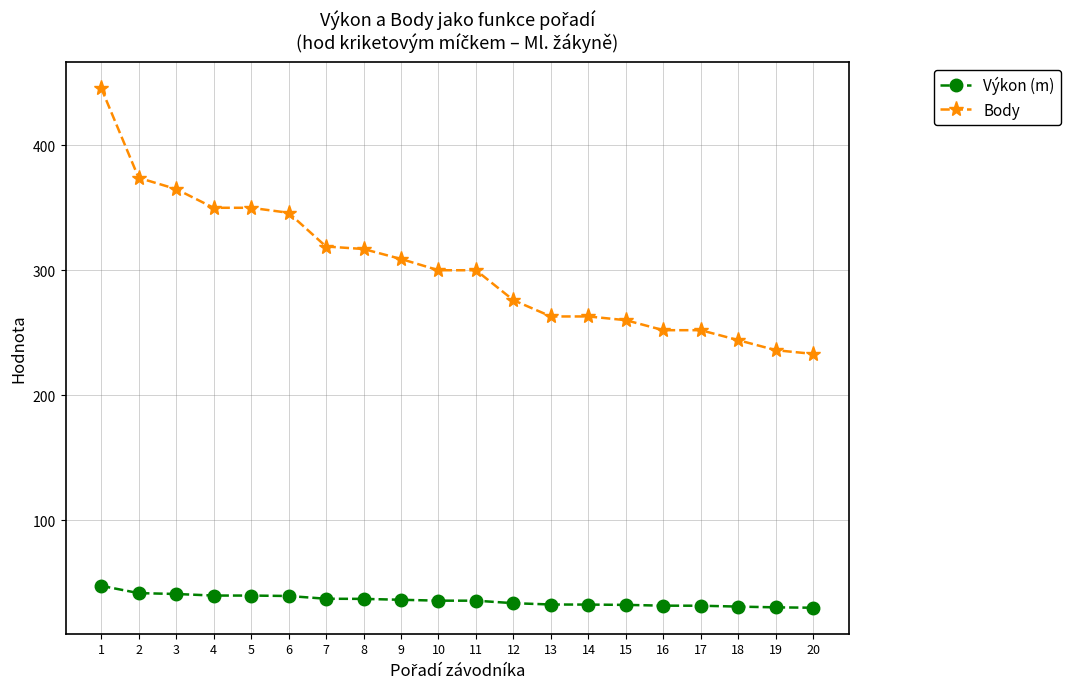

Which series has the widest spread of values?

Body